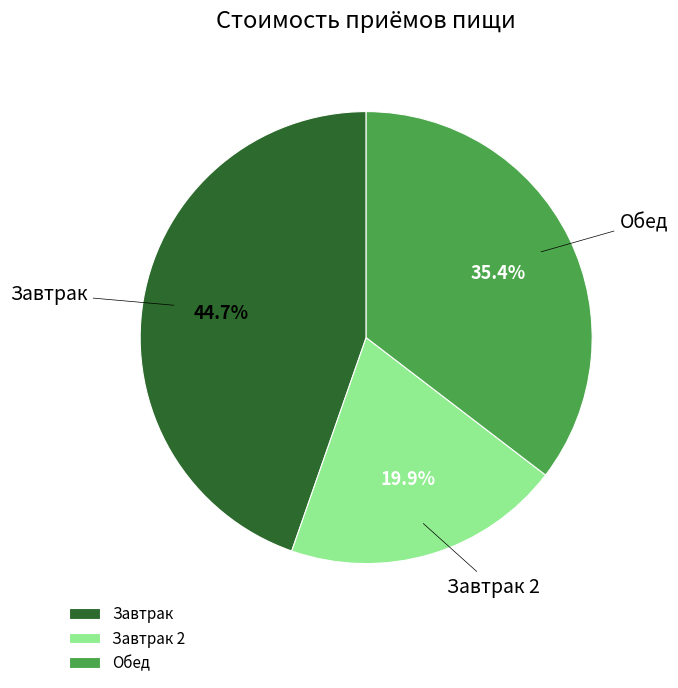

Is it true that Завтрак is 45% of the pie?

True